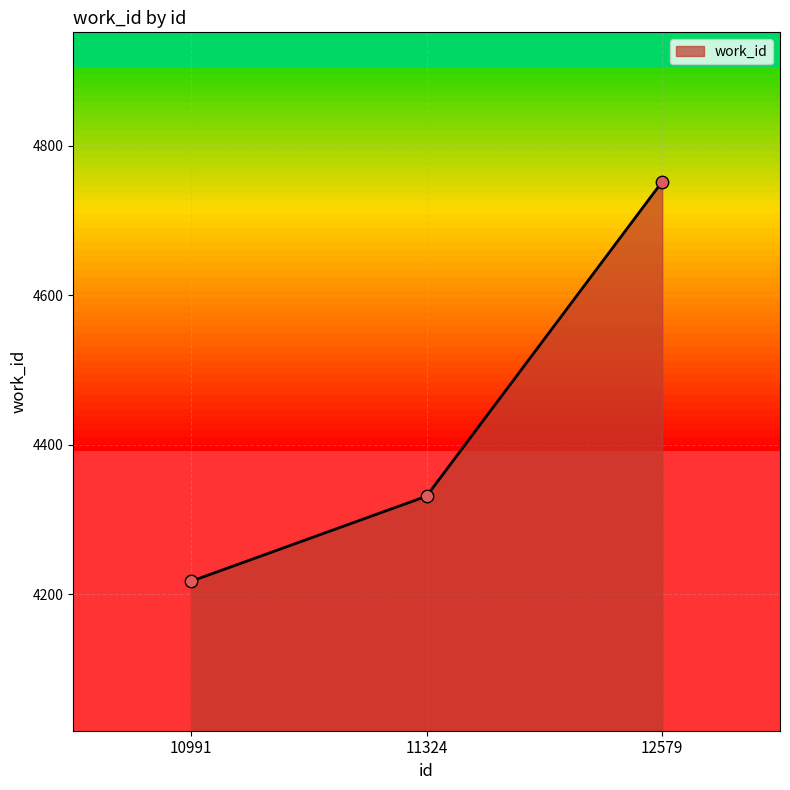

Which has a higher value, 10991 or 12579?

12579